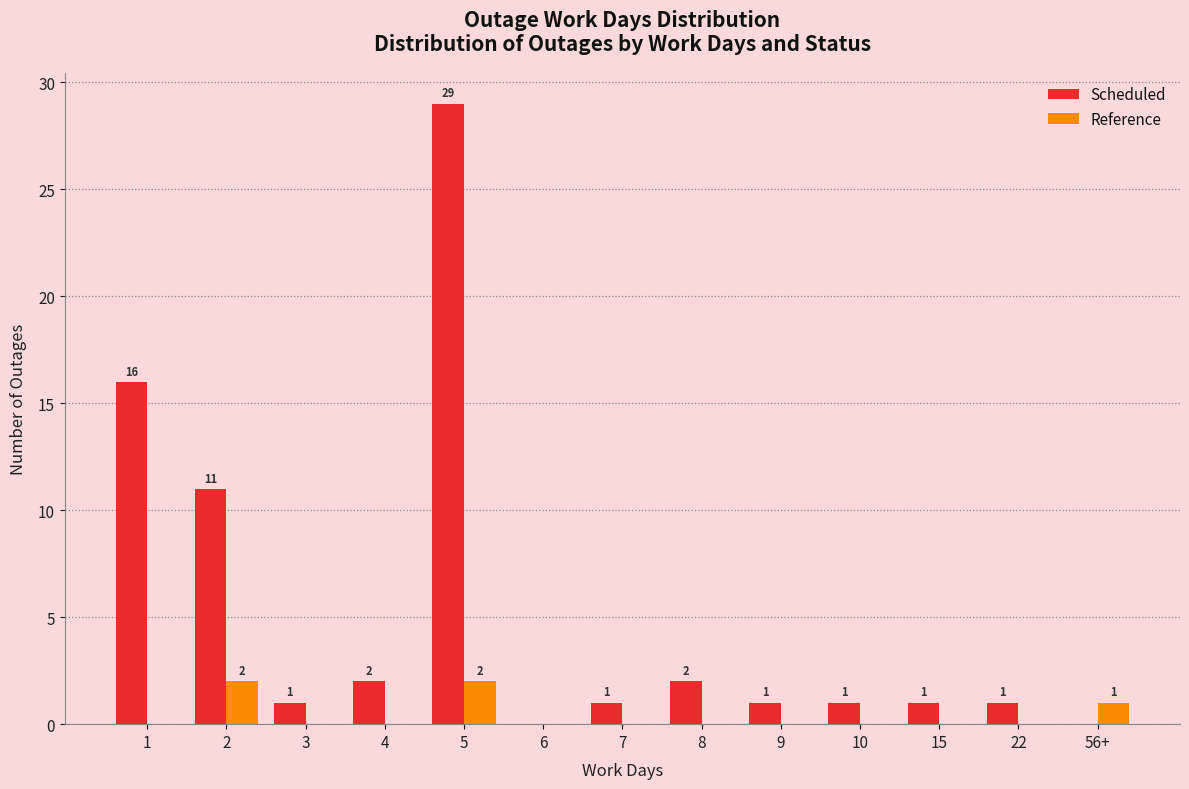

What is the sum of all Reference values?

5